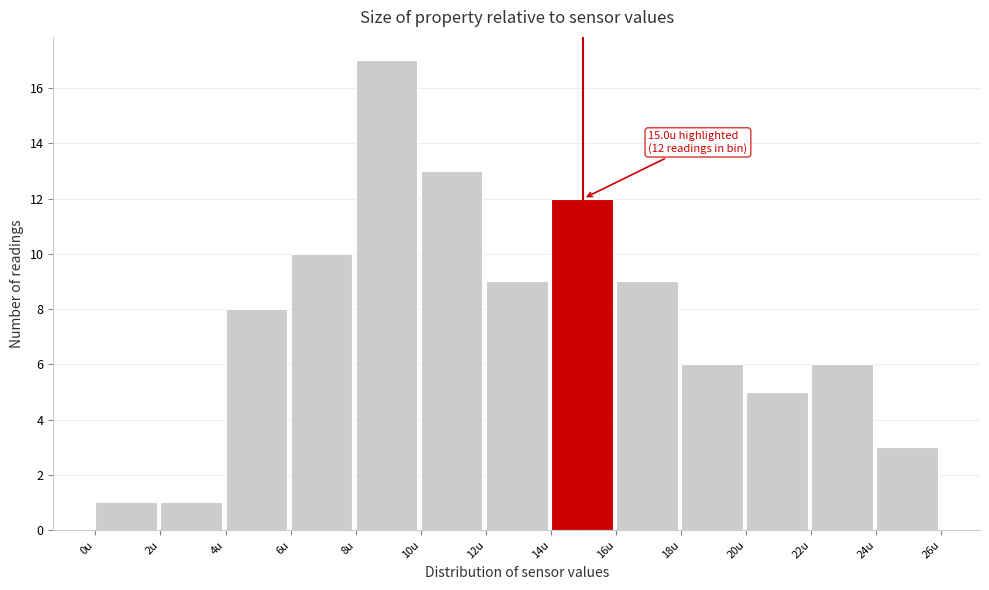

Which range on the x-axis has the tallest bar?

8 to 10